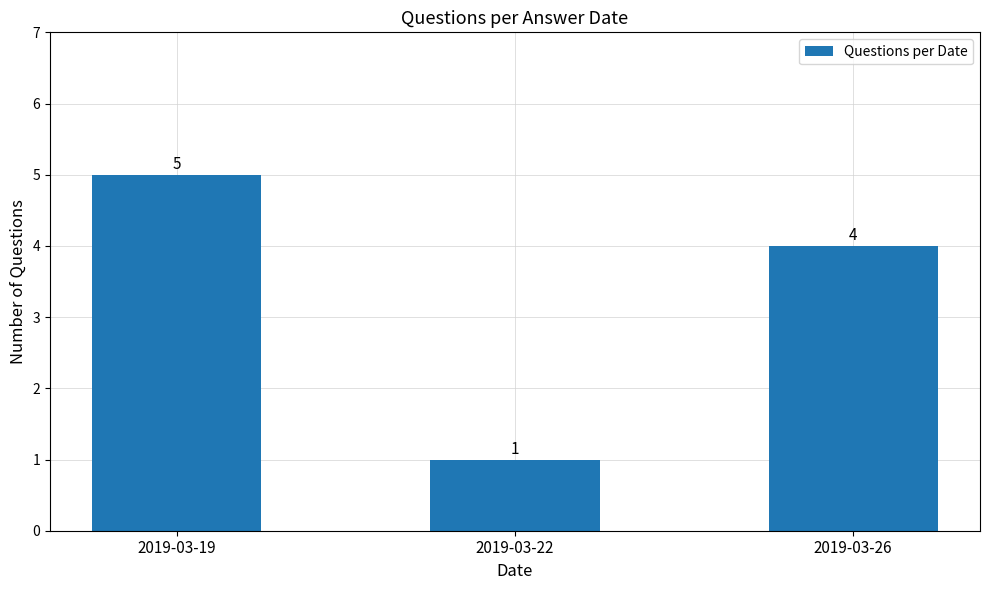

The value at 2019-03-19 is 5. True or false?

True